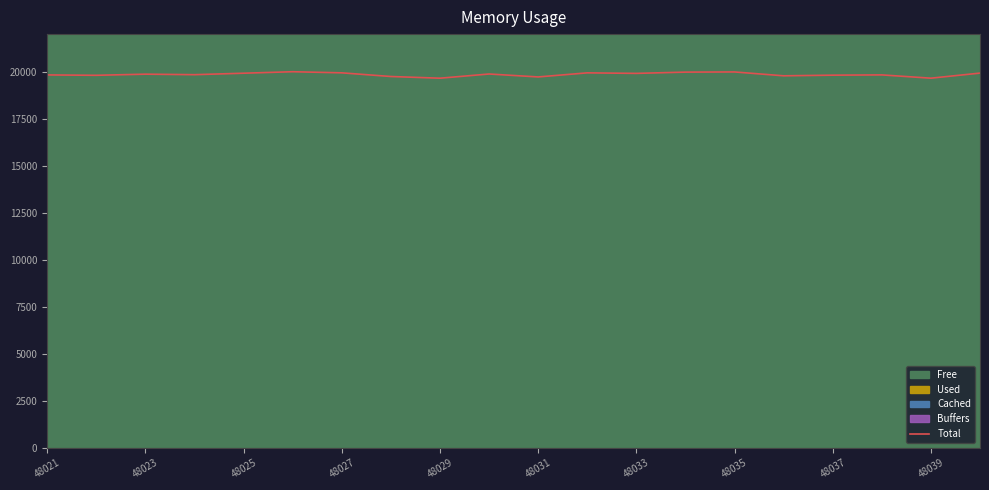

Reading right to left, transcribe all the data shown in this chart.

19916	19646	19820	19806	19772	19977	19968	19901	19929	19712	19868	19645	19735	19930	19989	19910	19832	19859	19799	19819